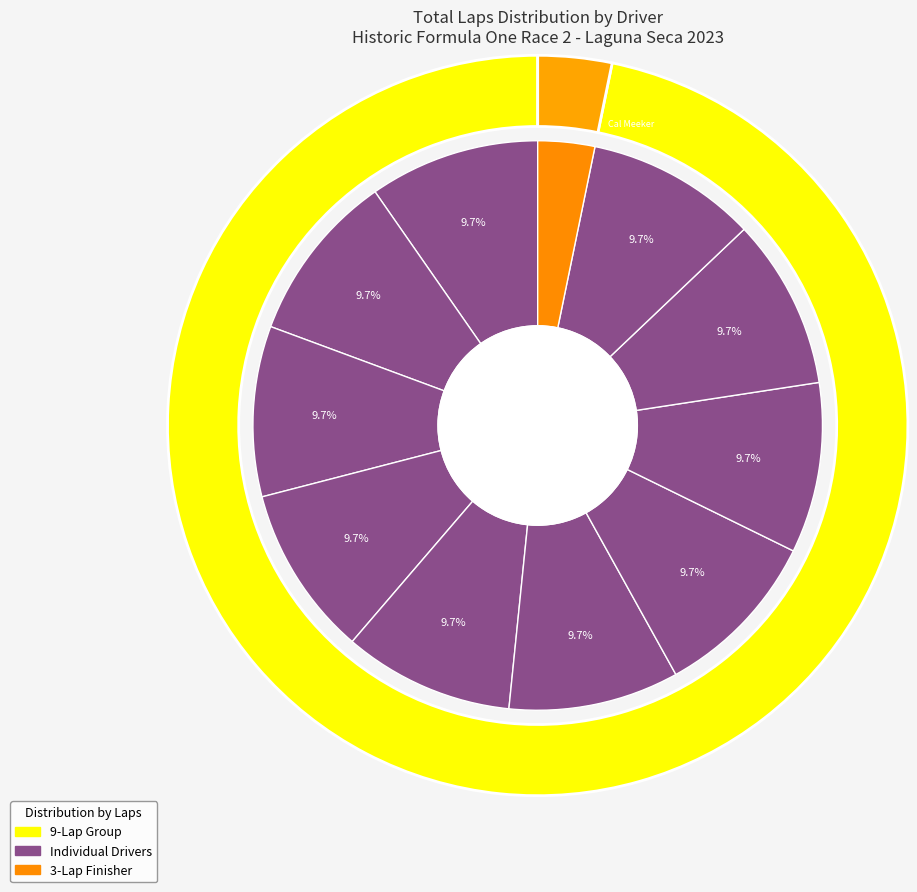

Is it true that Octavio Rincon is 10% of the pie?

True